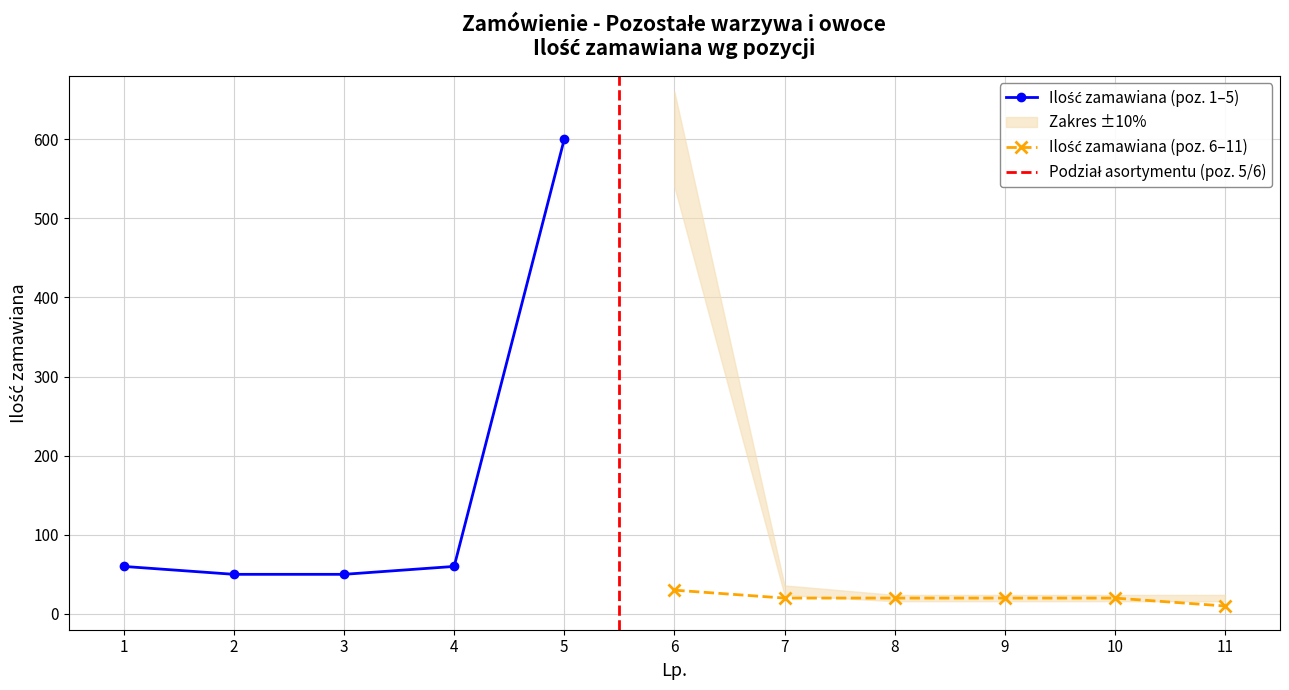

How many lines are shown in the chart?

4